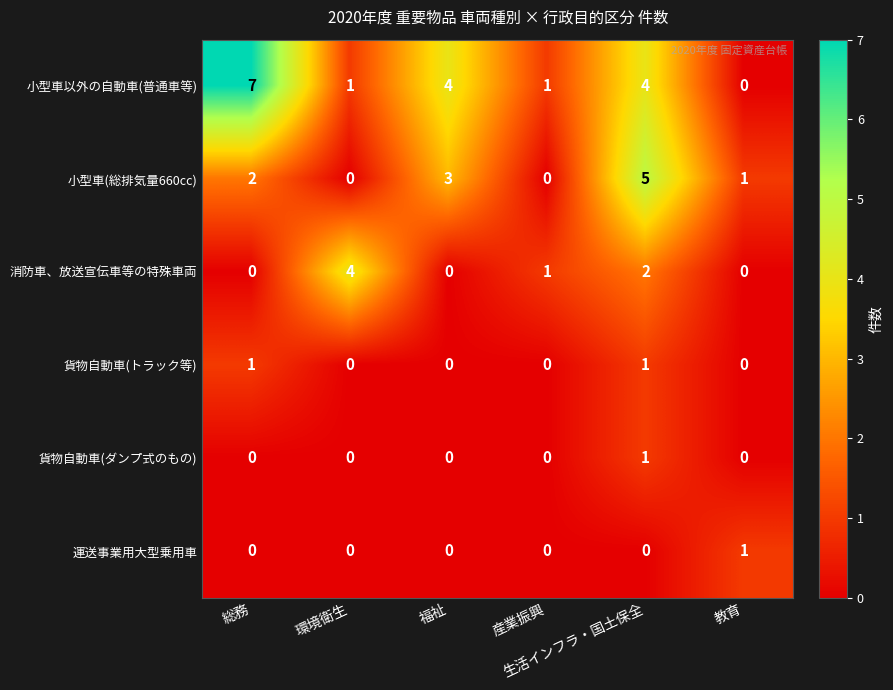

What is the difference between the maximum and minimum values in the 小型車(総排気量660cc) series?

5